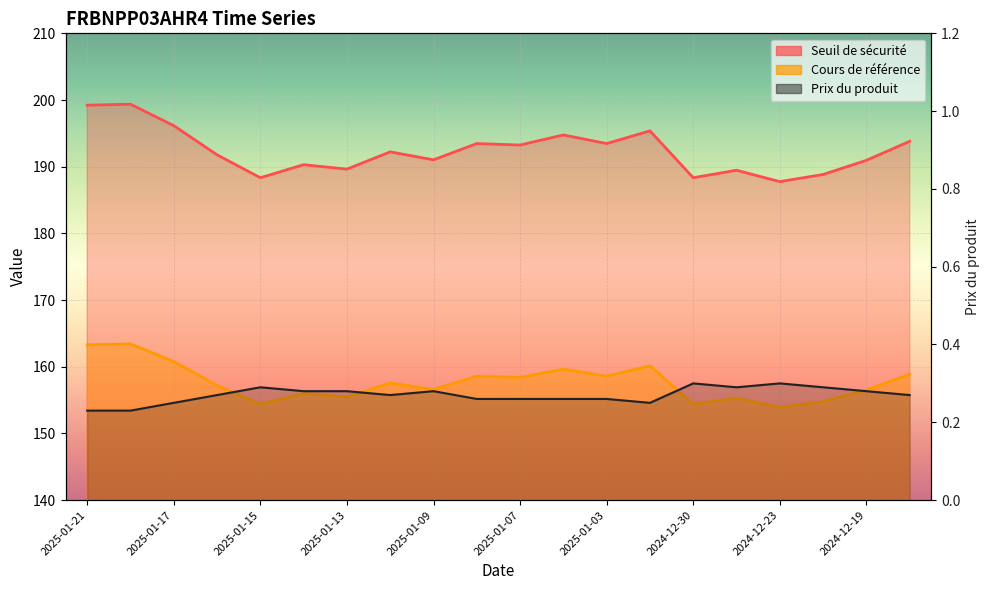

Rank the series by their maximum value, from lowest to highest.

Prix du produit, Cours de référence, Seuil de sécurité